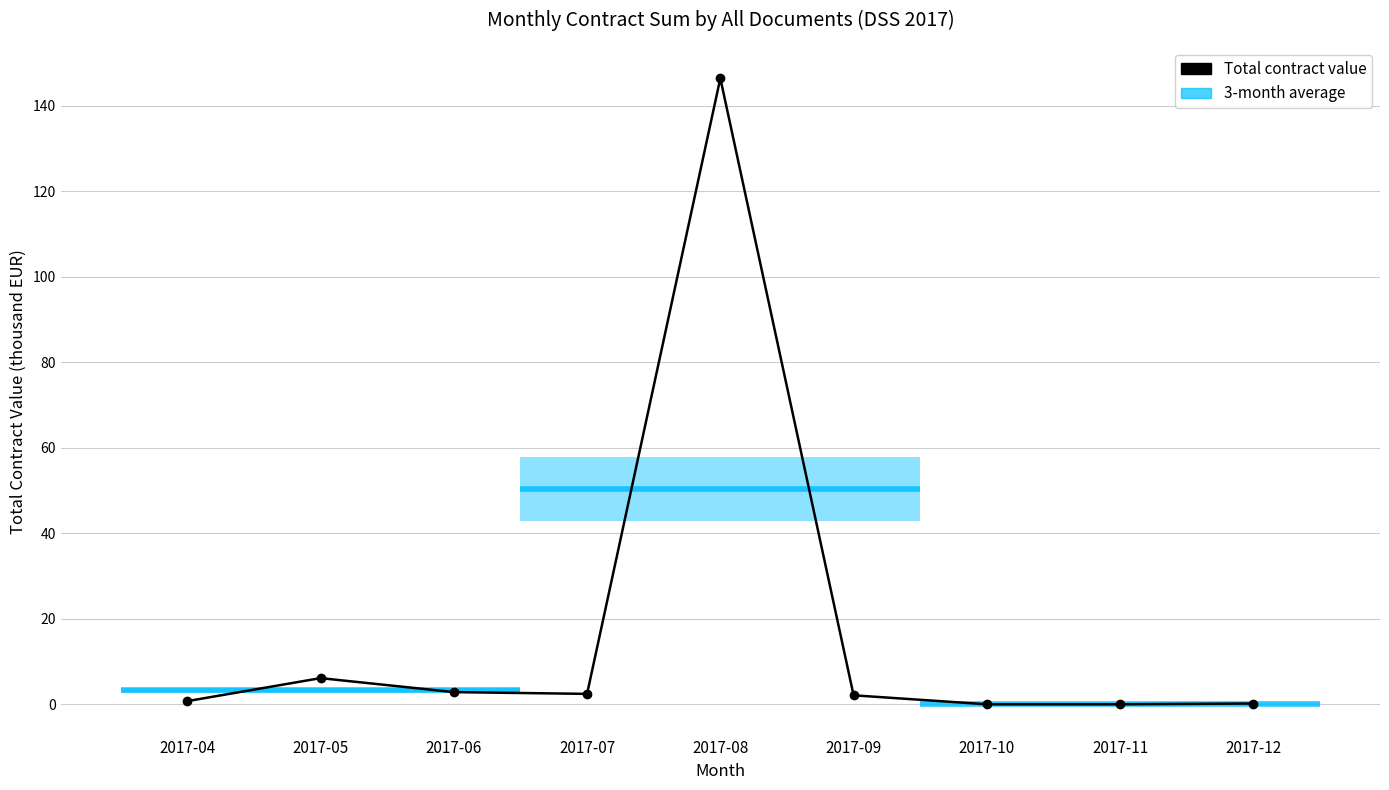

Reading right to left, list all the values displayed in this chart.

2017-12=0.2	2017-11=0.0	2017-10=0.0	2017-09=2.1	2017-08=146.5	2017-07=2.4	2017-06=2.8	2017-05=6.1	2017-04=0.7